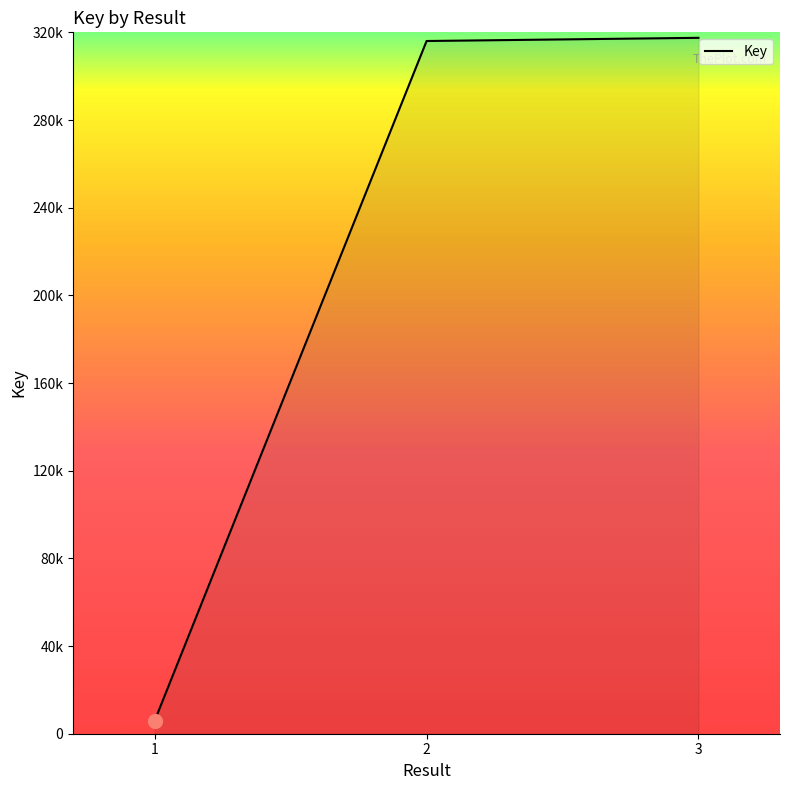

What is the value of the 1st point from the left?

5986